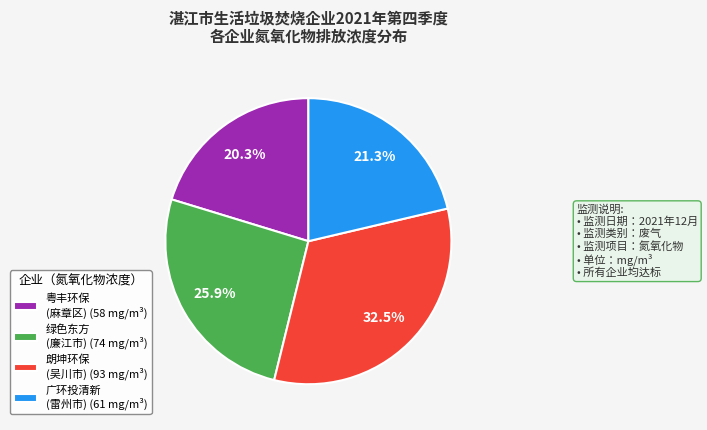

Count the number of slices in the pie.

4